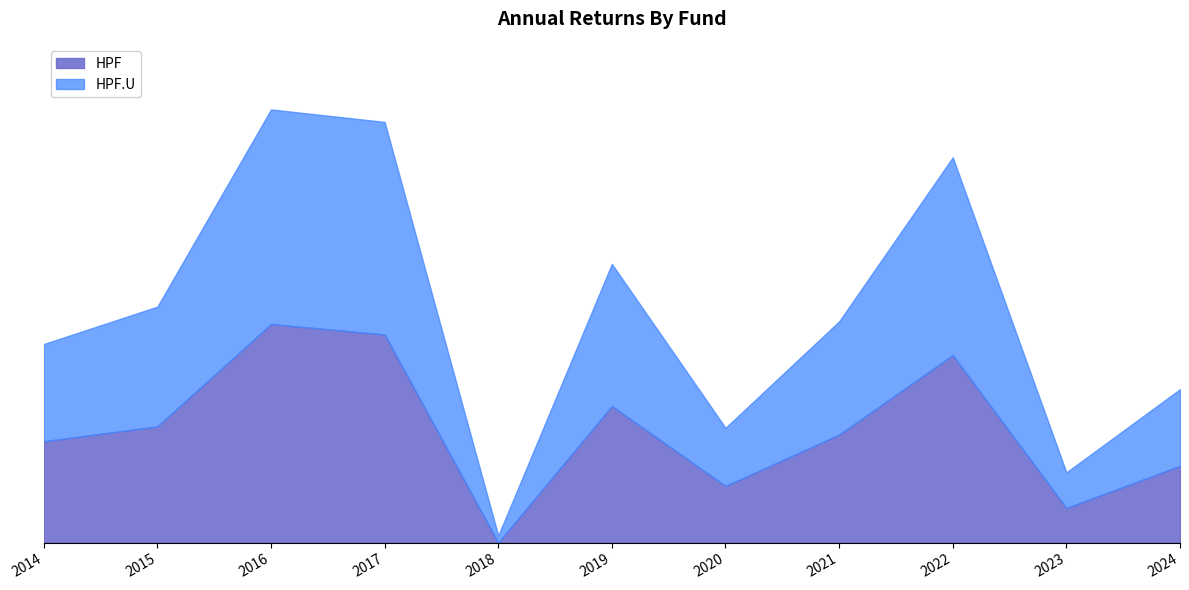

At which label is HPF.U closest to 76?

2021